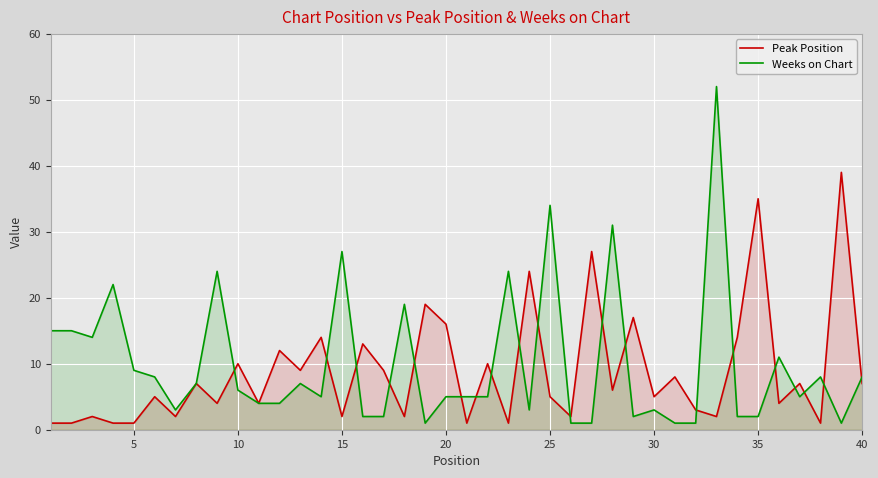

True or false: Weeks on Chart has more than 0 points higher than both neighbors.

True